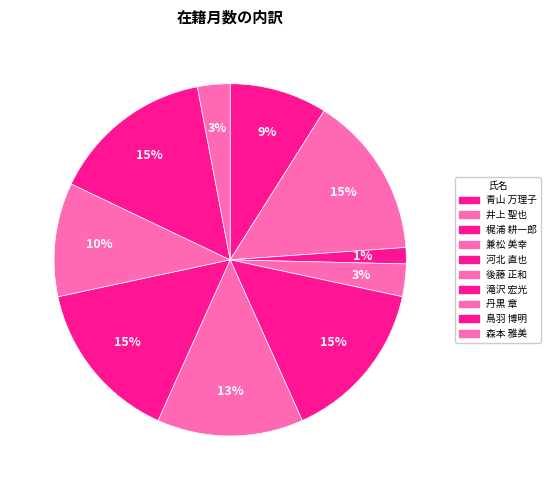

Does any single category account for the majority?

No